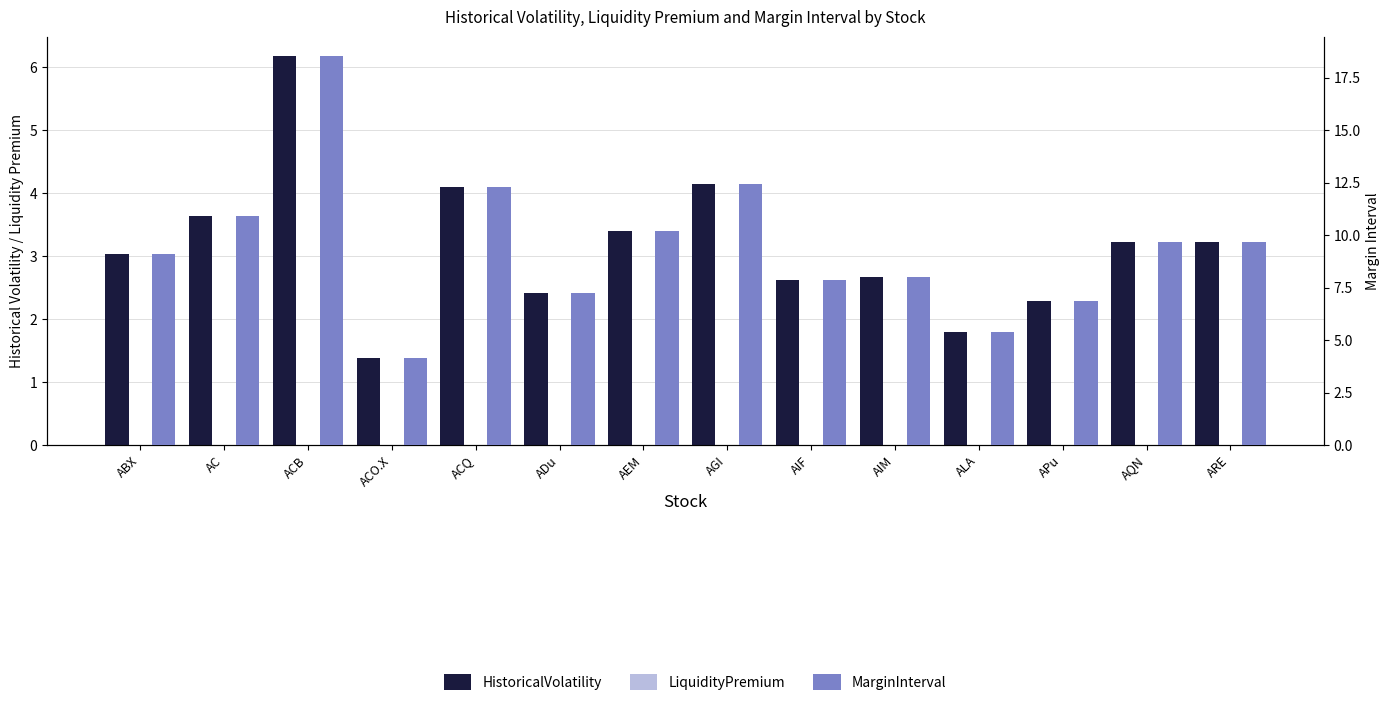

At AEM, list the series in order from smallest to largest.

LiquidityPremium, HistoricalVolatility, MarginInterval